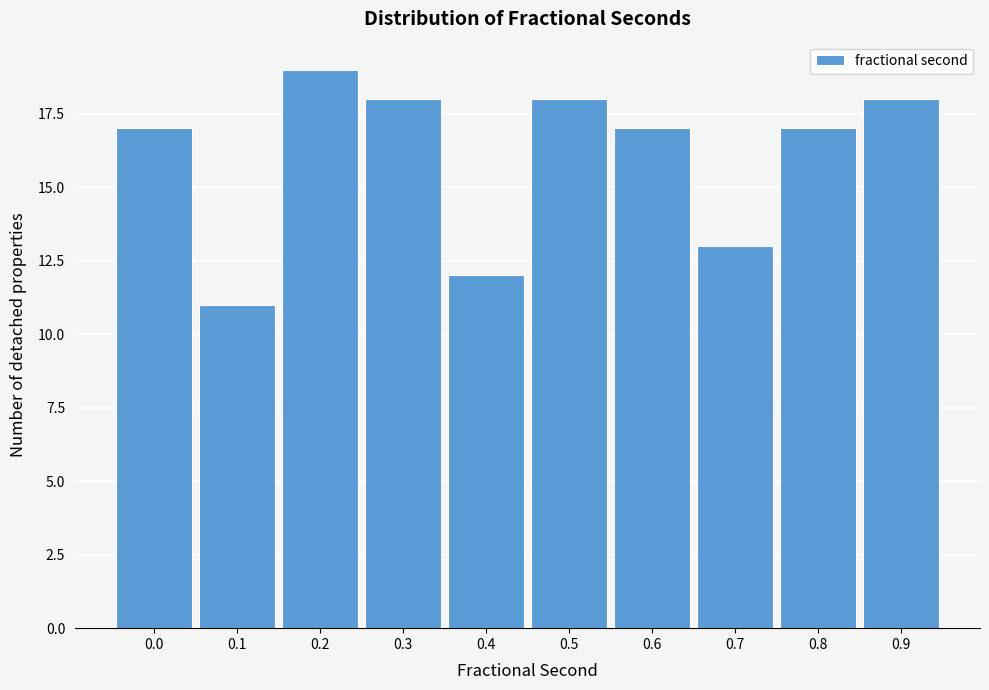

Reading left to right, list all the values displayed in this chart.

17	11	19	18	12	18	17	13	17	18